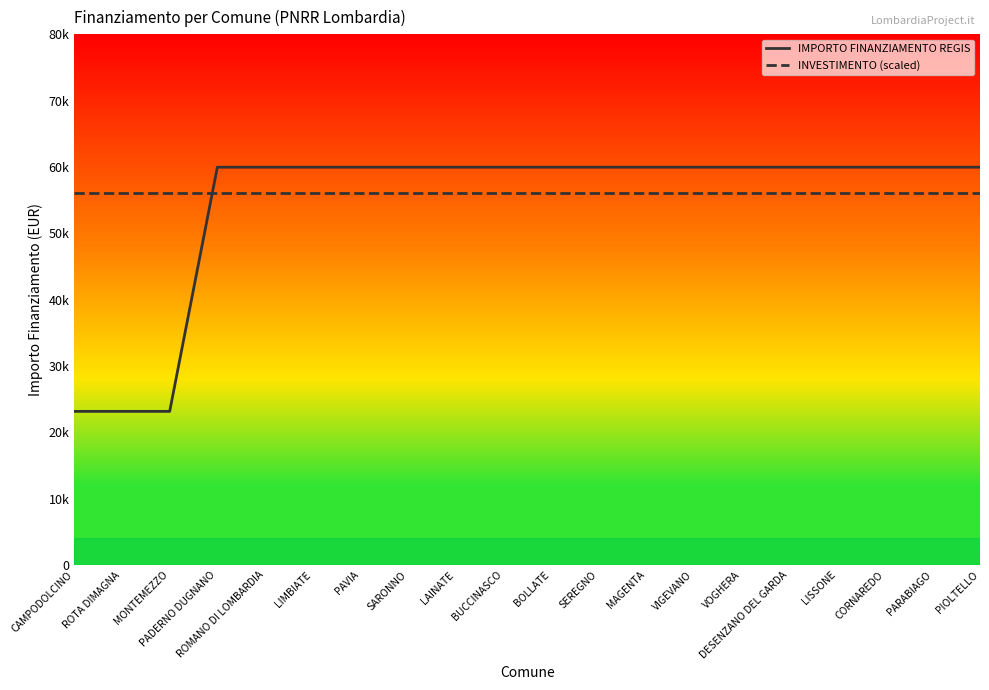

What is the label of the 14th point from the left?

VIGEVANO